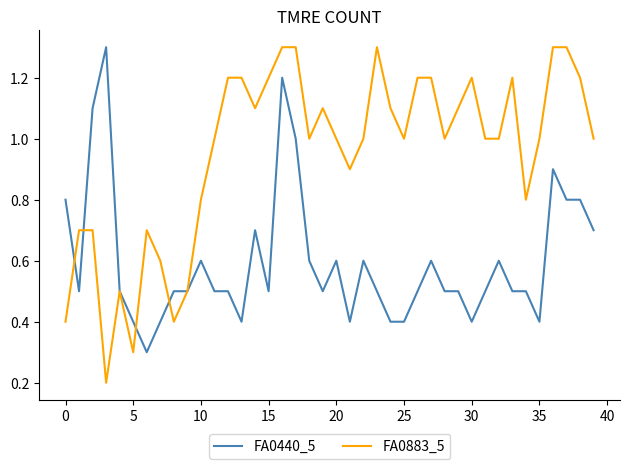

What are all the series names shown in the legend?

FA0440_5, FA0883_5